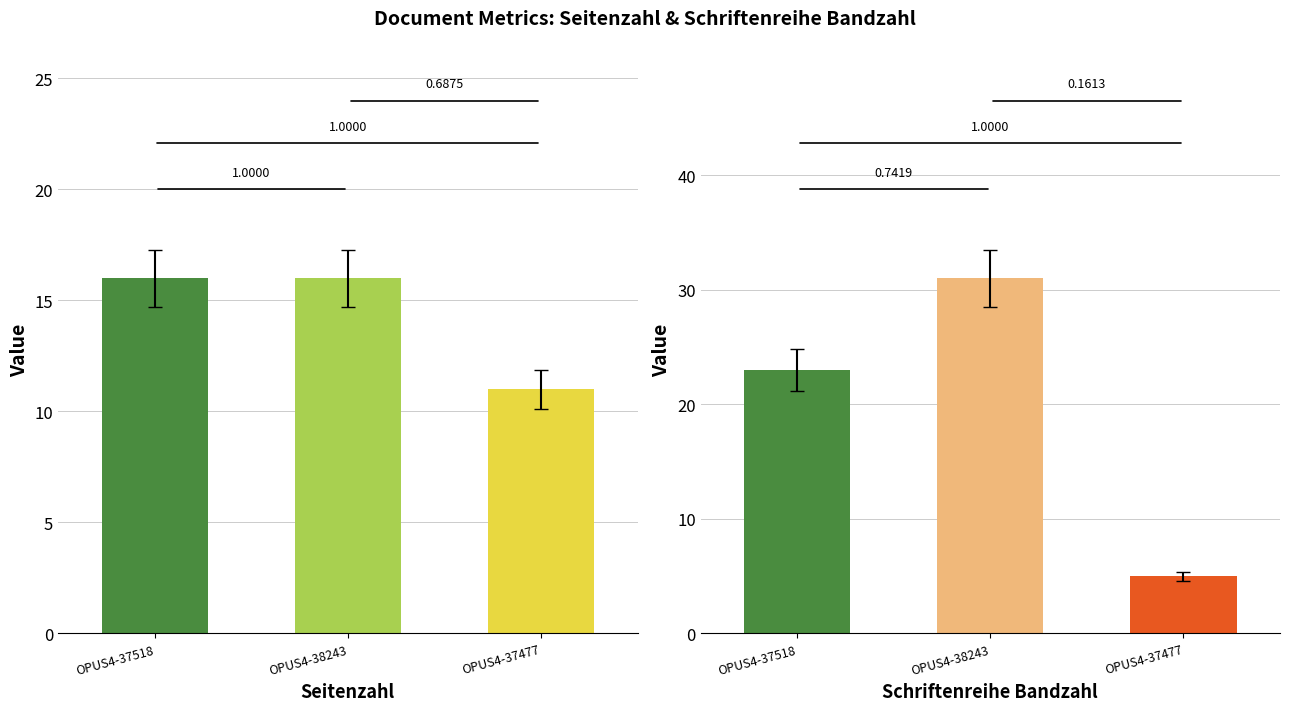

List the series in order of their overall mean, highest first.

Schriftenreihe Bandzahl, Seitenzahl